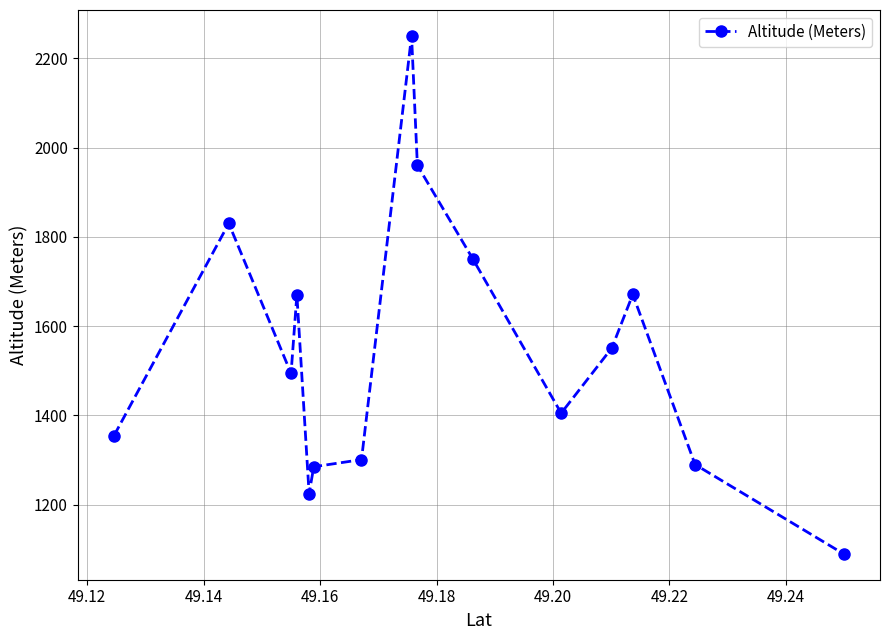

What is the value of the 13th point from the left?

1671